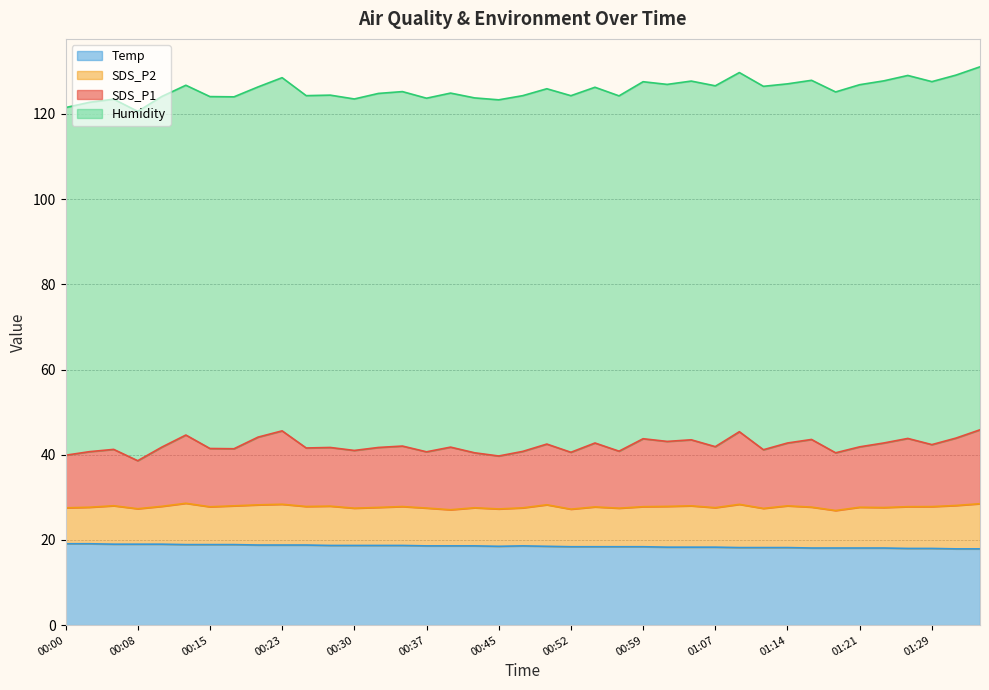

What is the highest value of the Temp series?

19.1